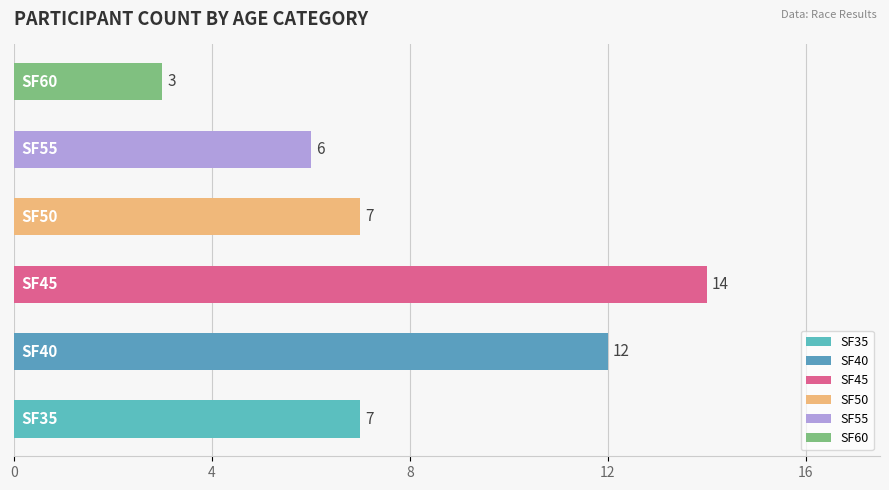

How many bars are there in total?

6